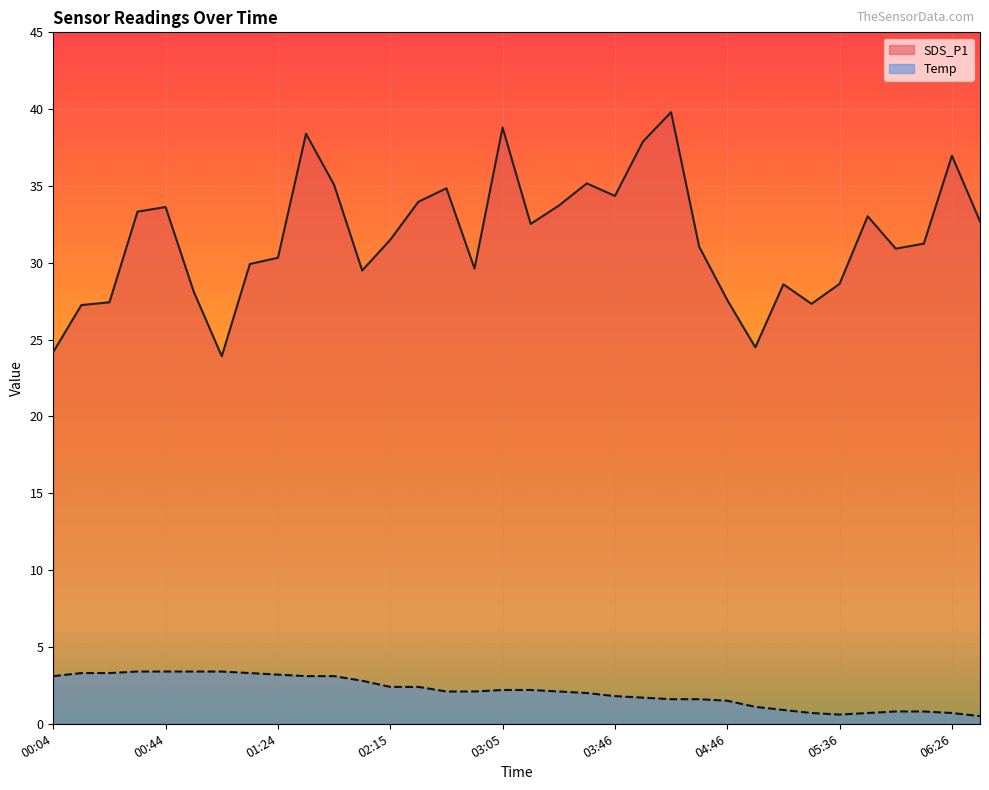

Reading left to right, extract all data points from this chart.

SDS_P1: 24.2	27.2	27.4	33.3	33.6	28.1	23.9	29.9	30.3	38.4	35.1	29.5	31.5	34.0	34.9	29.6	38.8	32.5	33.7	35.2	34.4	37.9	39.8	31.1	27.6	24.5	28.6	27.3	28.6	33.0	30.9	31.2	37.0	32.7
Temp: 3.1	3.3	3.3	3.4	3.4	3.4	3.4	3.3	3.2	3.1	3.1	2.8	2.4	2.4	2.1	2.1	2.2	2.2	2.1	2.0	1.8	1.7	1.6	1.6	1.5	1.1	0.9	0.7	0.6	0.7	0.8	0.8	0.7	0.5